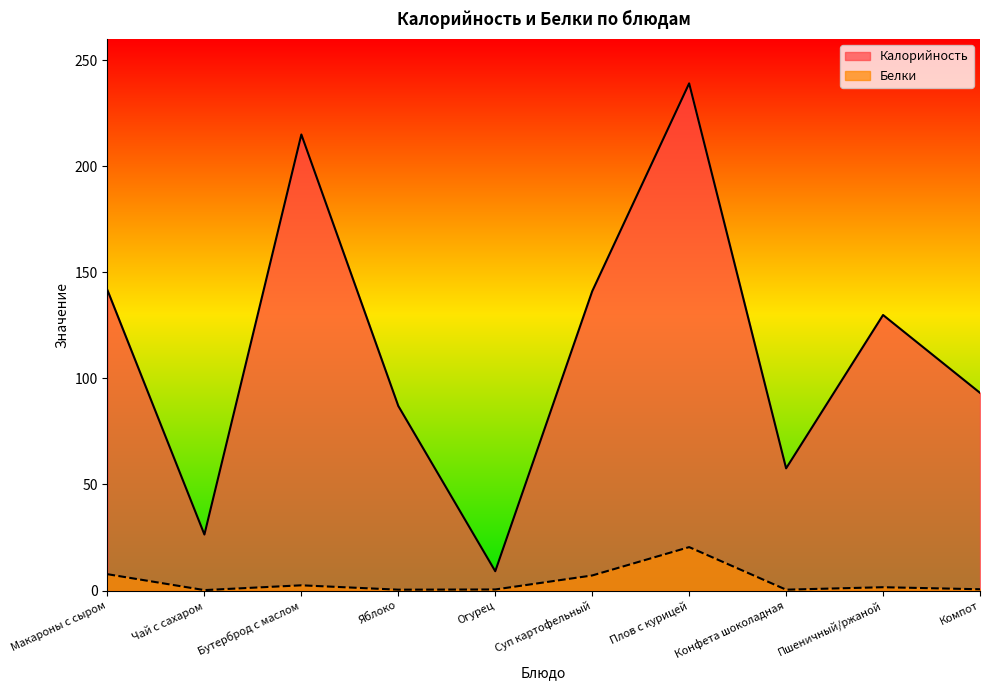

Where does the Белки series first go above 1?

Макароны с сыром